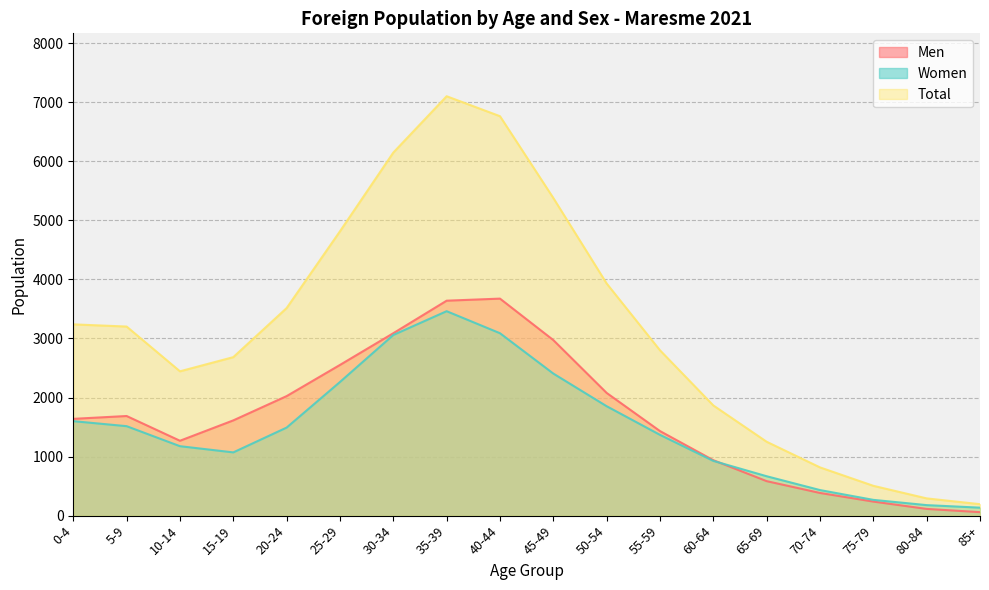

Reading left to right, transcribe all the data shown in this chart.

Men: 1639	1687	1268	1613	2024	2552	3089	3640	3675	2973	2078	1432	939	584	384	238	114	59
Women: 1600	1515	1176	1071	1491	2263	3059	3462	3089	2406	1853	1368	927	667	433	267	178	135
Total: 3239	3202	2444	2684	3515	4815	6148	7102	6764	5379	3931	2800	1866	1251	817	505	292	194